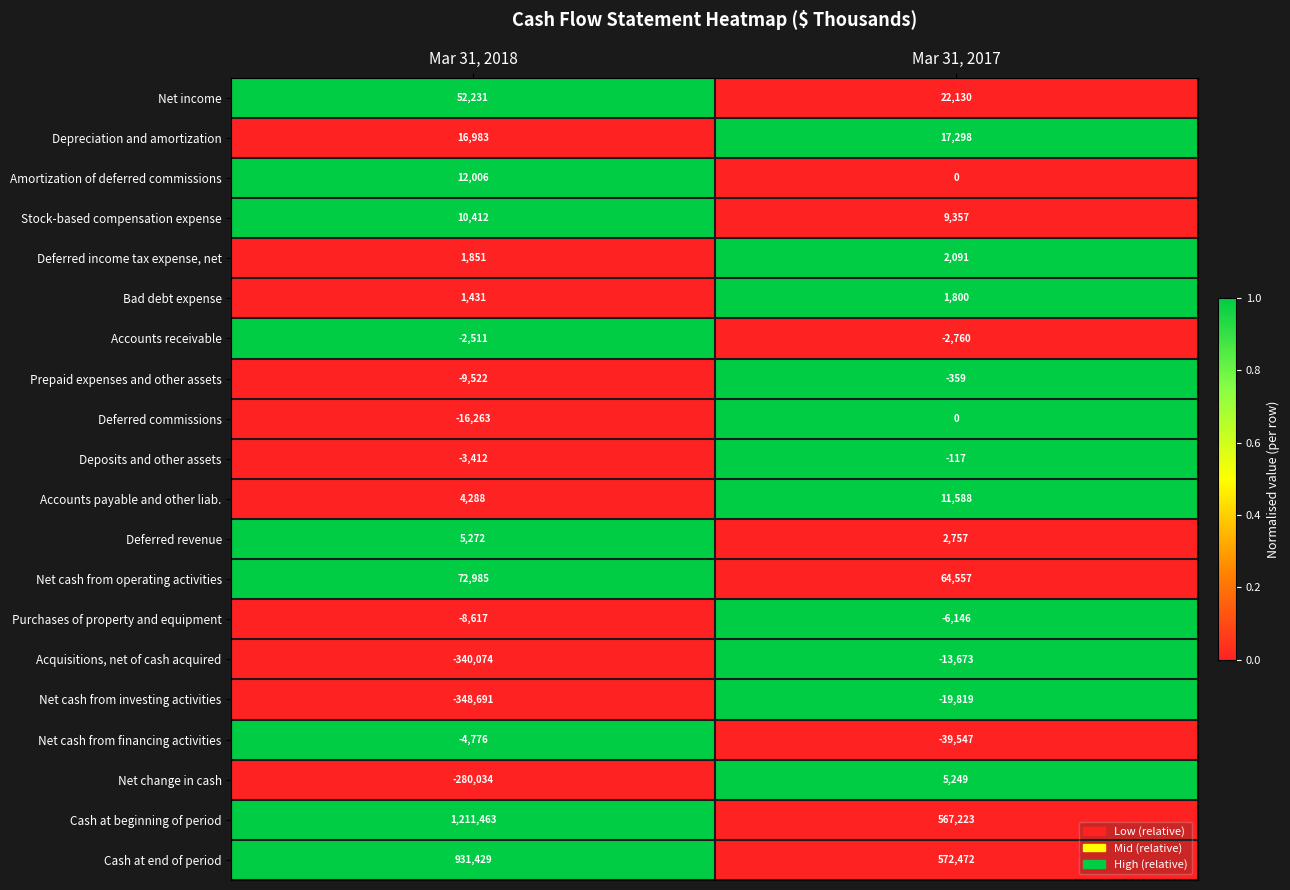

True or false: Net income has a value of 8384 at Mar 31, 2017.

False